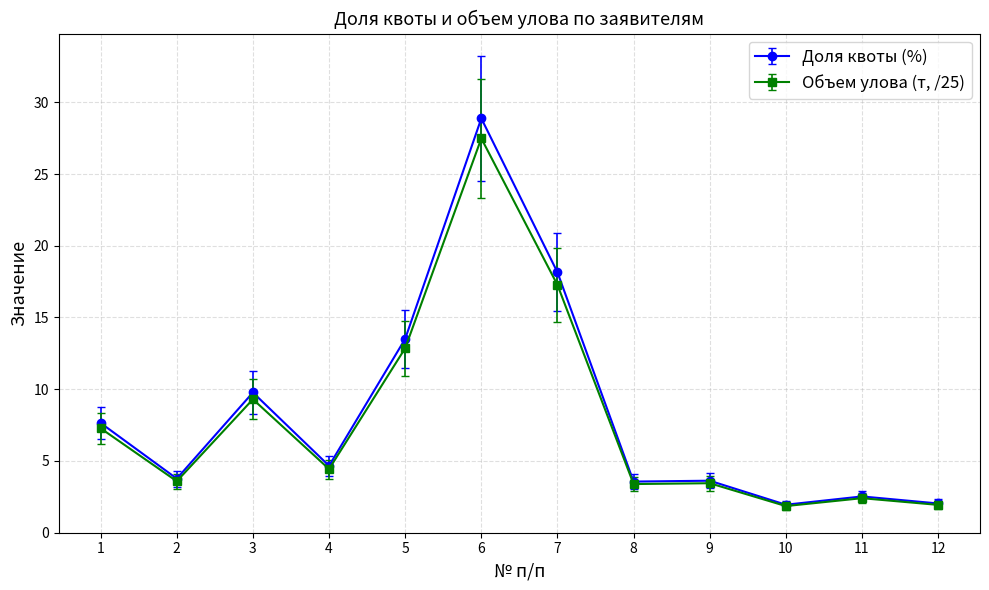

At which label does Объем улова (т, /25) reach its peak?

6